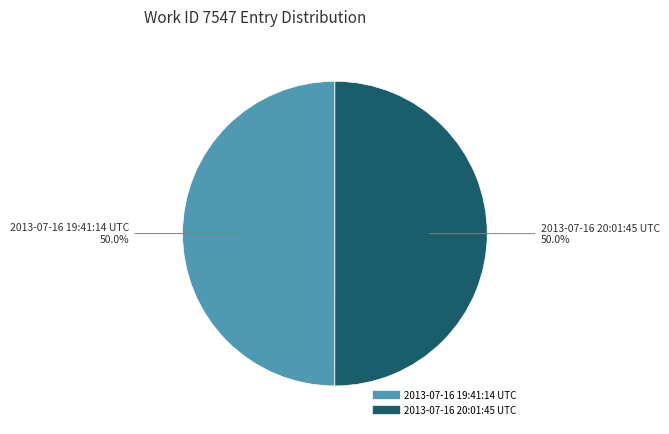

True or false: 2013-07-16 20:01:45 UTC accounts for 64% of the total.

False